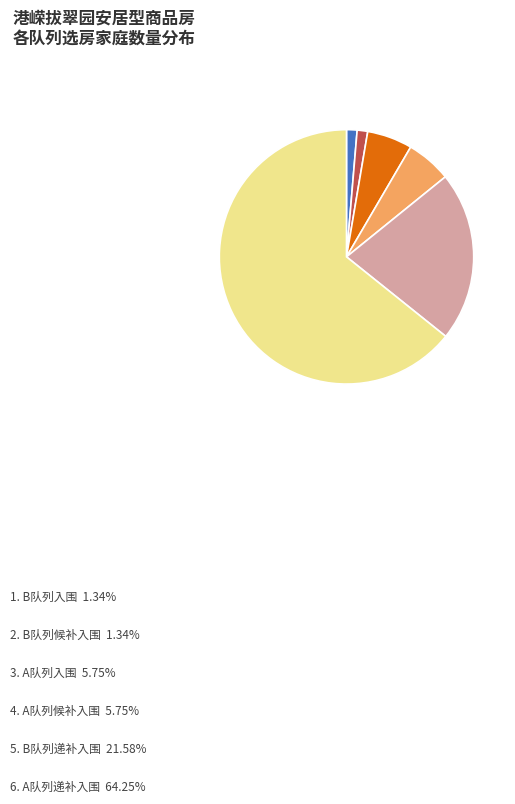

Is there any slice that represents more than half of the pie?

Yes